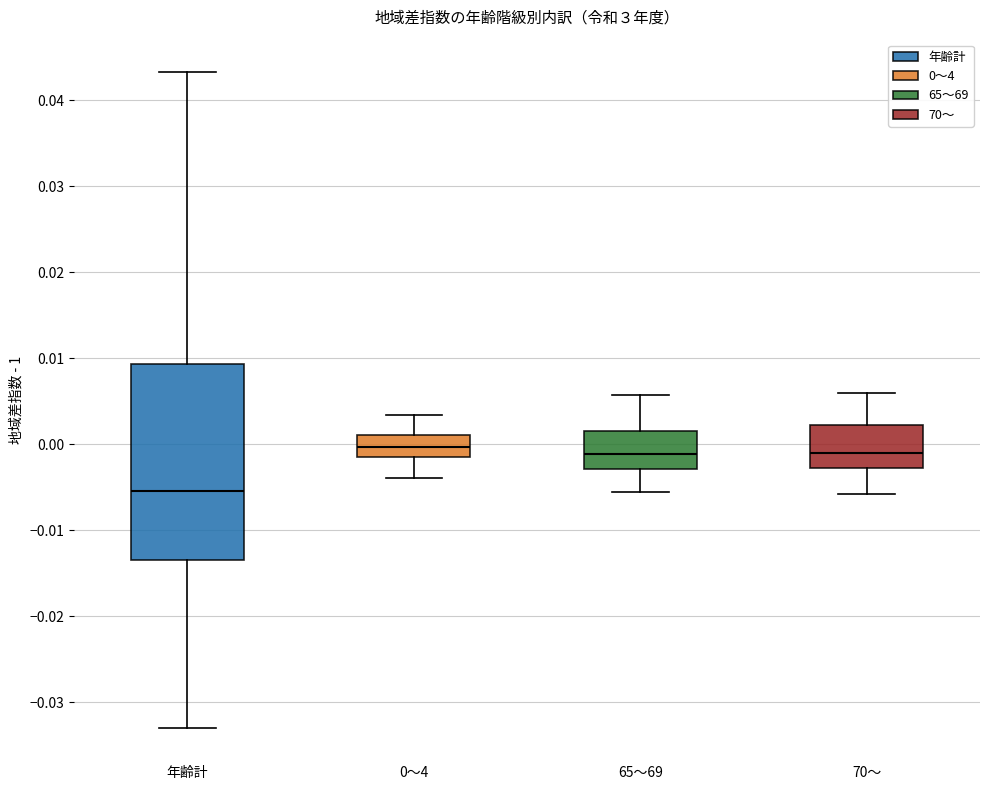

Which box has the lowest median line?

年齢計